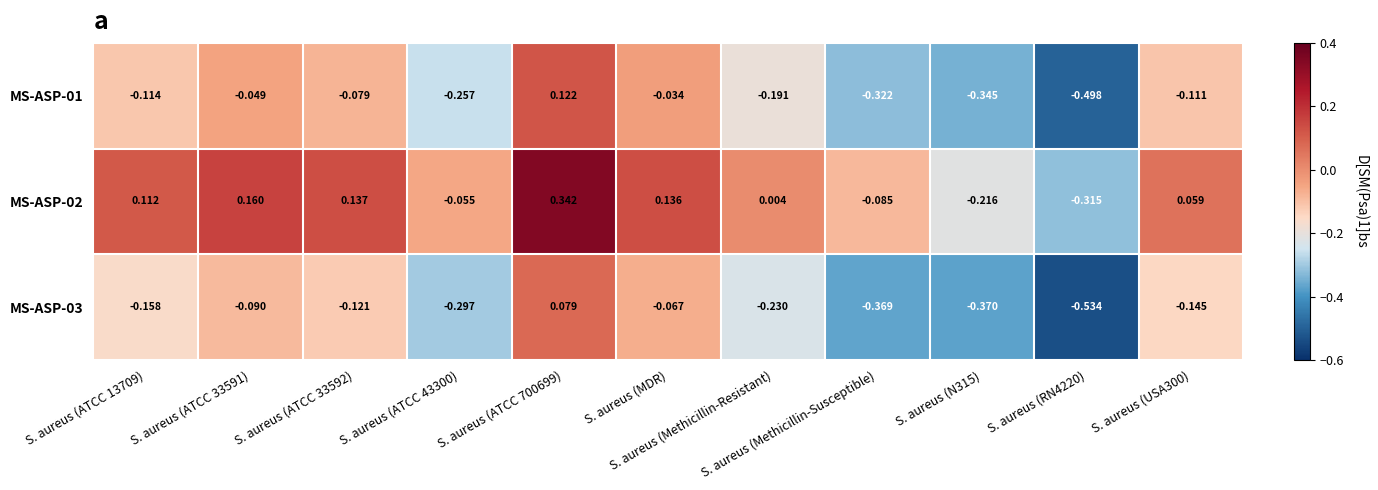

List the series in order of their peak value, highest first.

MS-ASP-02, MS-ASP-01, MS-ASP-03